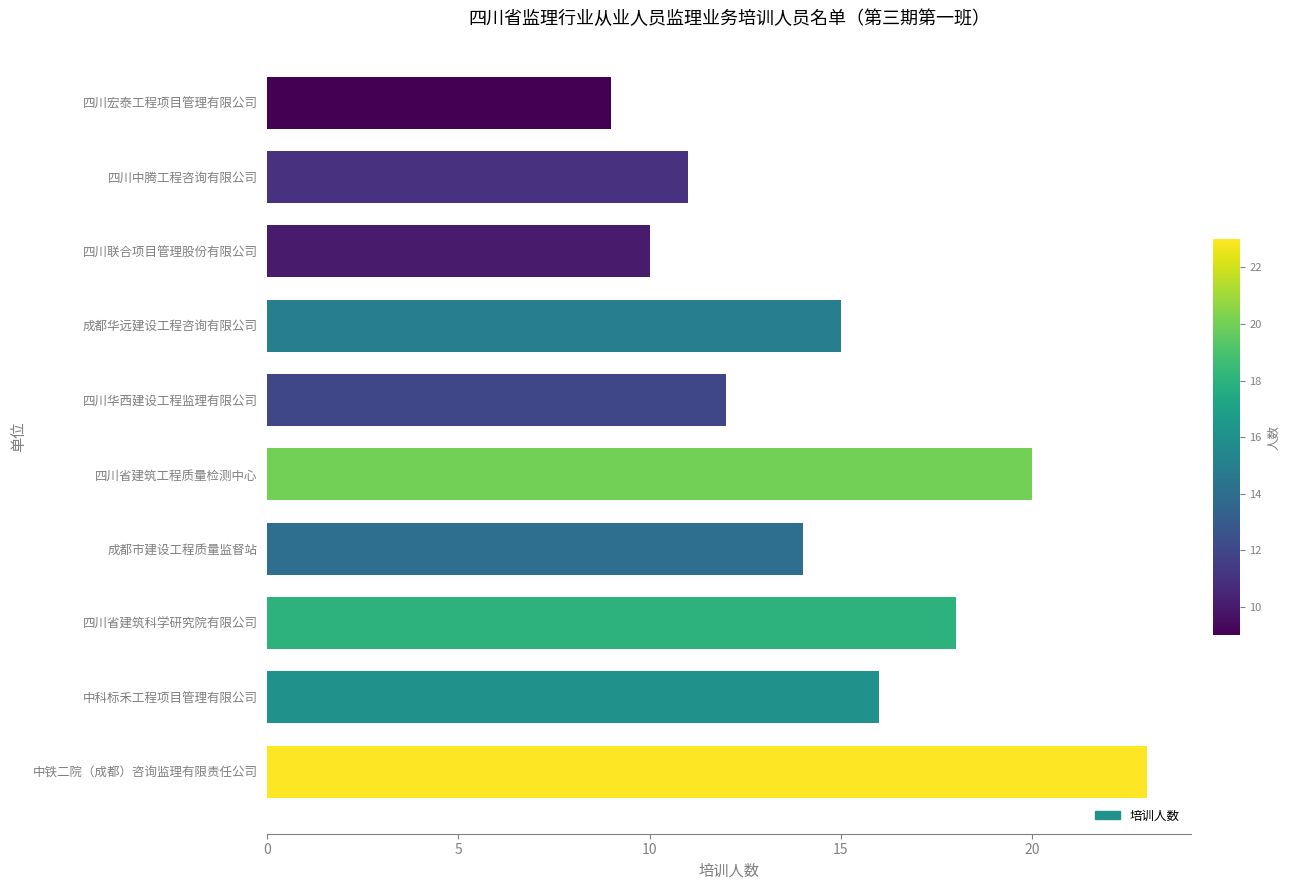

What is the sum of all values?

148